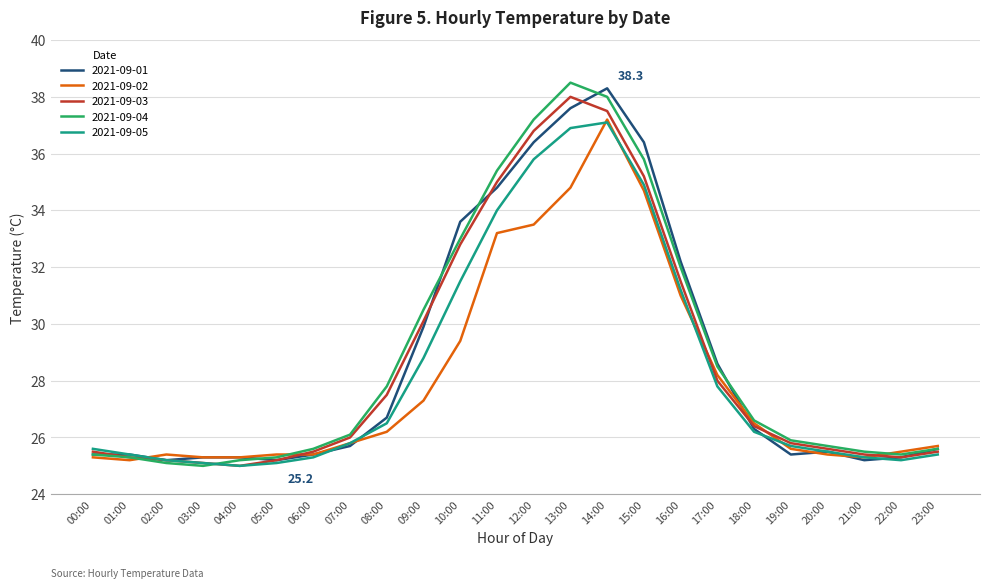

What is the difference between the maximum and minimum values in the 2021-09-02 series?

12.0